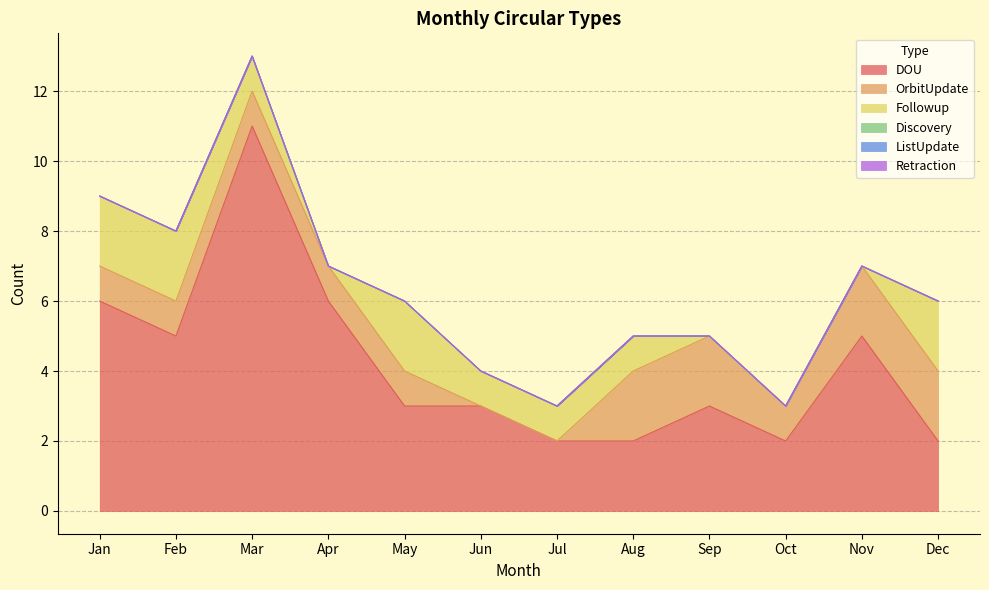

At which label is DOU closest to 6?

Jan